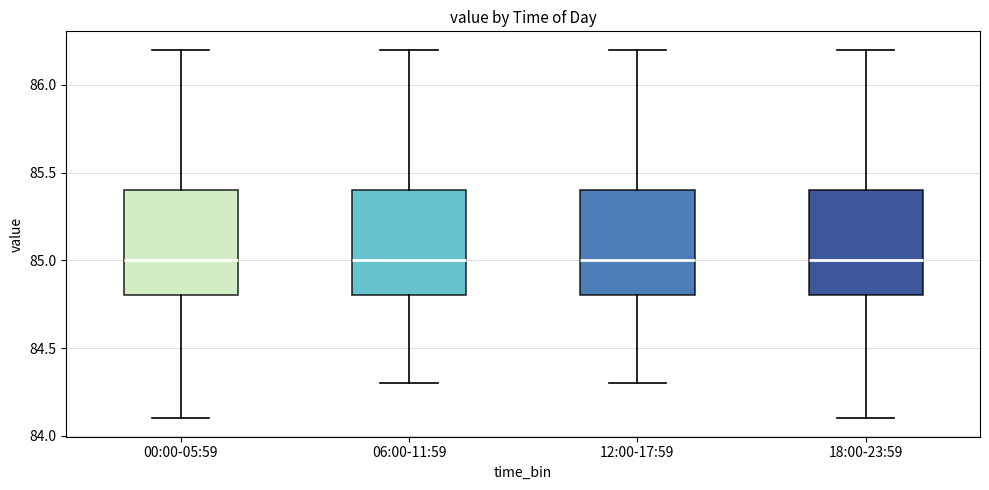

Reading left to right, transcribe this box plot: for each box, give where its median line is, the range the box spans, and where its two whiskers end, as read against the y-axis. The values are not printed on the chart, so give them approximately, as read against the axis.

00:00-05:59: median 85.0, box 84.8 to 85.4, whiskers 84.1 to 86.2
06:00-11:59: median 85.0, box 84.8 to 85.4, whiskers 84.3 to 86.2
12:00-17:59: median 85.0, box 84.8 to 85.4, whiskers 84.3 to 86.2
18:00-23:59: median 85.0, box 84.8 to 85.4, whiskers 84.1 to 86.2